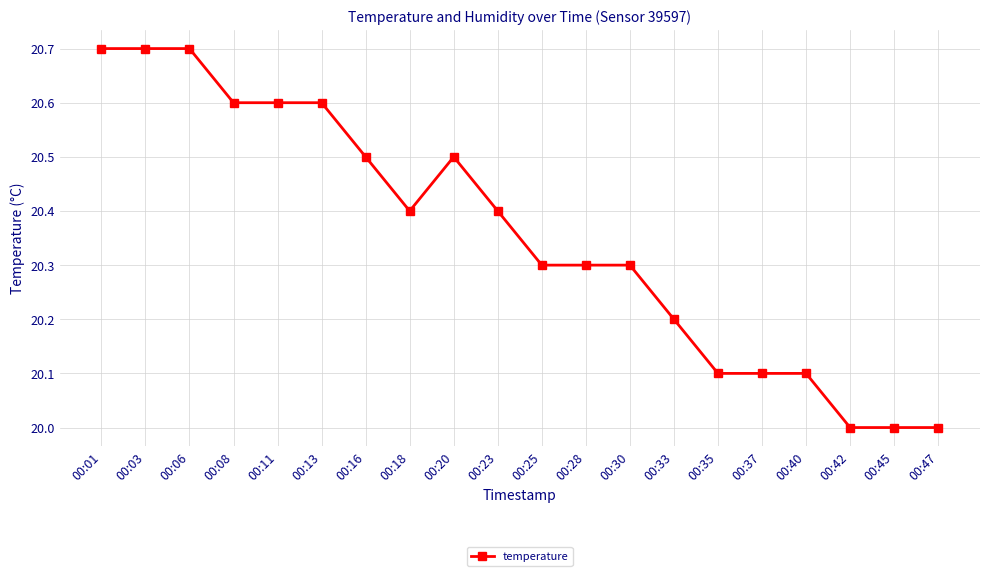

What is the minimum value shown in the chart?

20.0